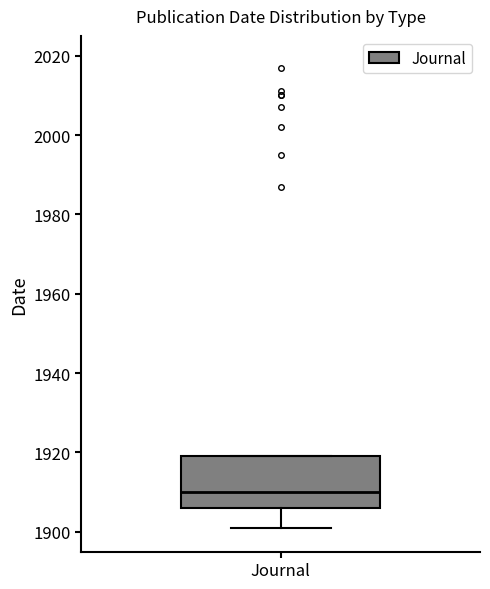

Transcribe this box plot: give where the median line is, the range the box spans, and where the two whiskers end, as read against the y-axis. The values are not printed on the chart, so give them approximately, as read against the axis.

median 1910, box 1906 to 1920, whiskers 1902 to 1920